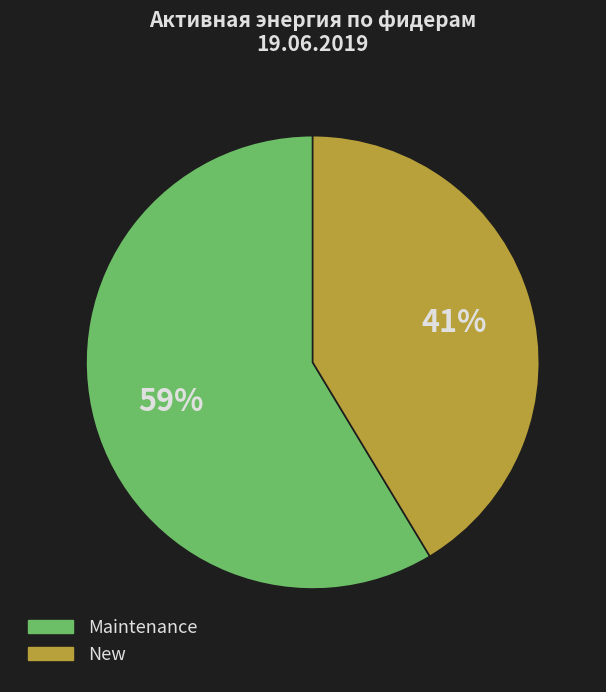

How many segments does this pie chart have?

2